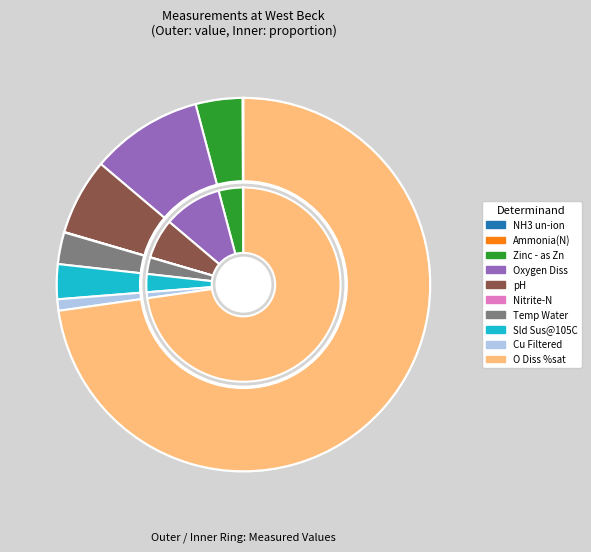

Is there any slice that represents more than half of the pie?

Yes